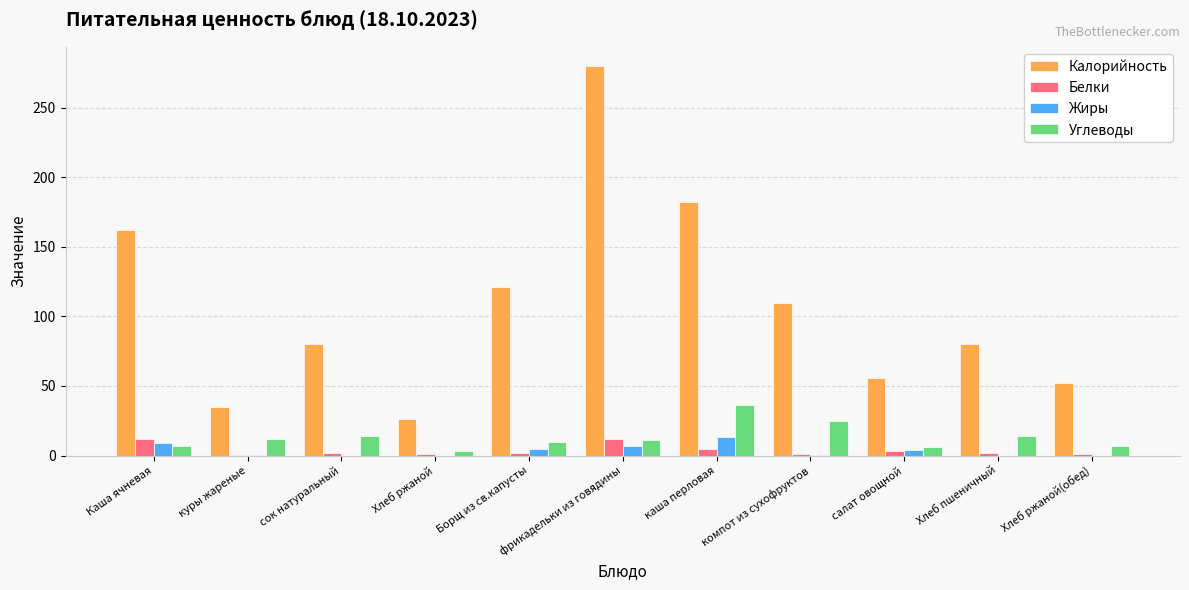

Is the value of Калорийность at Борщ из св.капусты greater than the value of Белки at компот из сухофруктов?

Yes